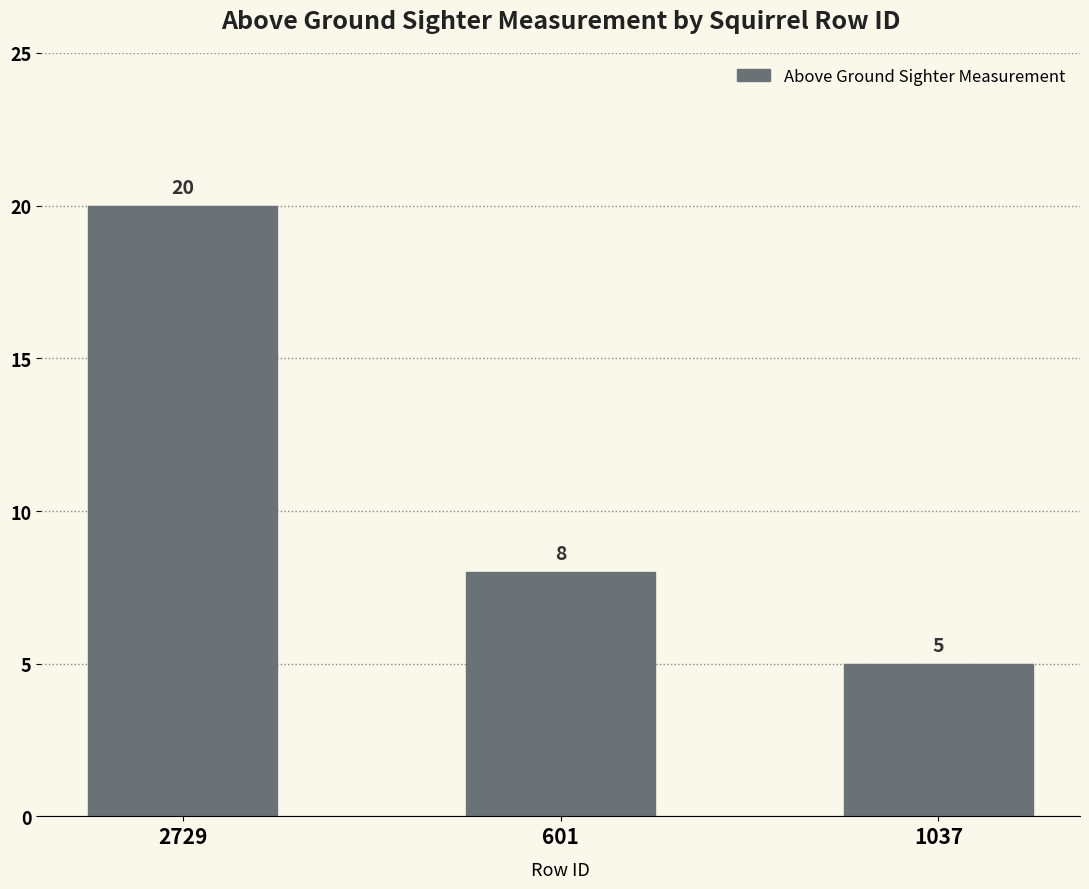

How many values are between 5 and 20?

3